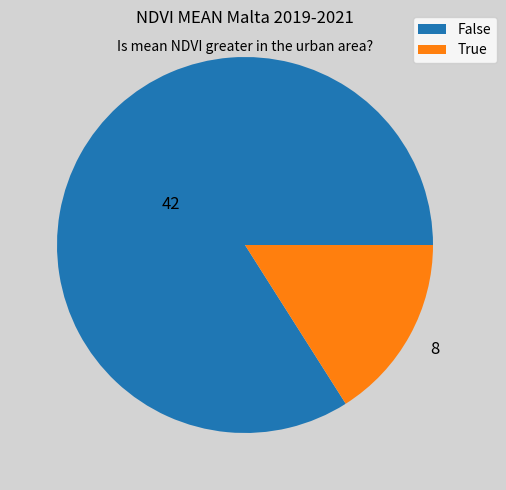

Approximately how many times larger is the value at False compared to True?

5.2